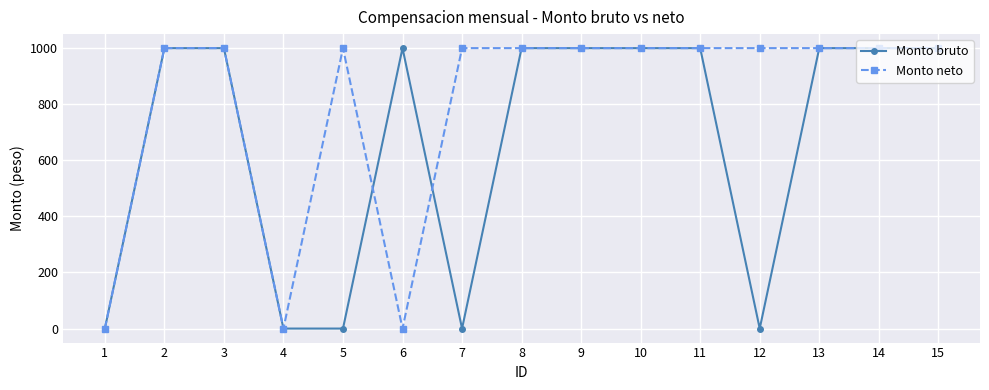

Which series has the largest total across all categories?

Monto neto